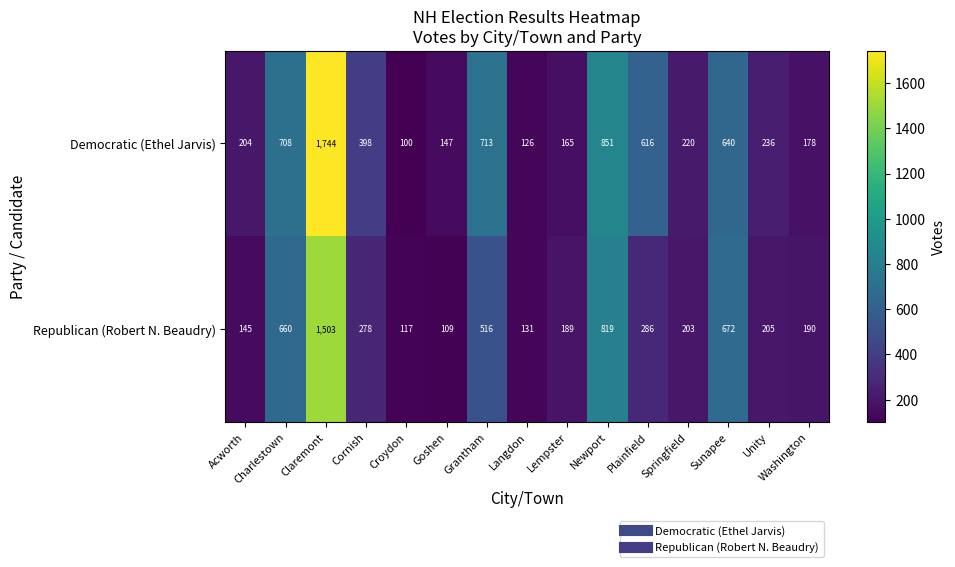

How many categories are shown in the chart?

15